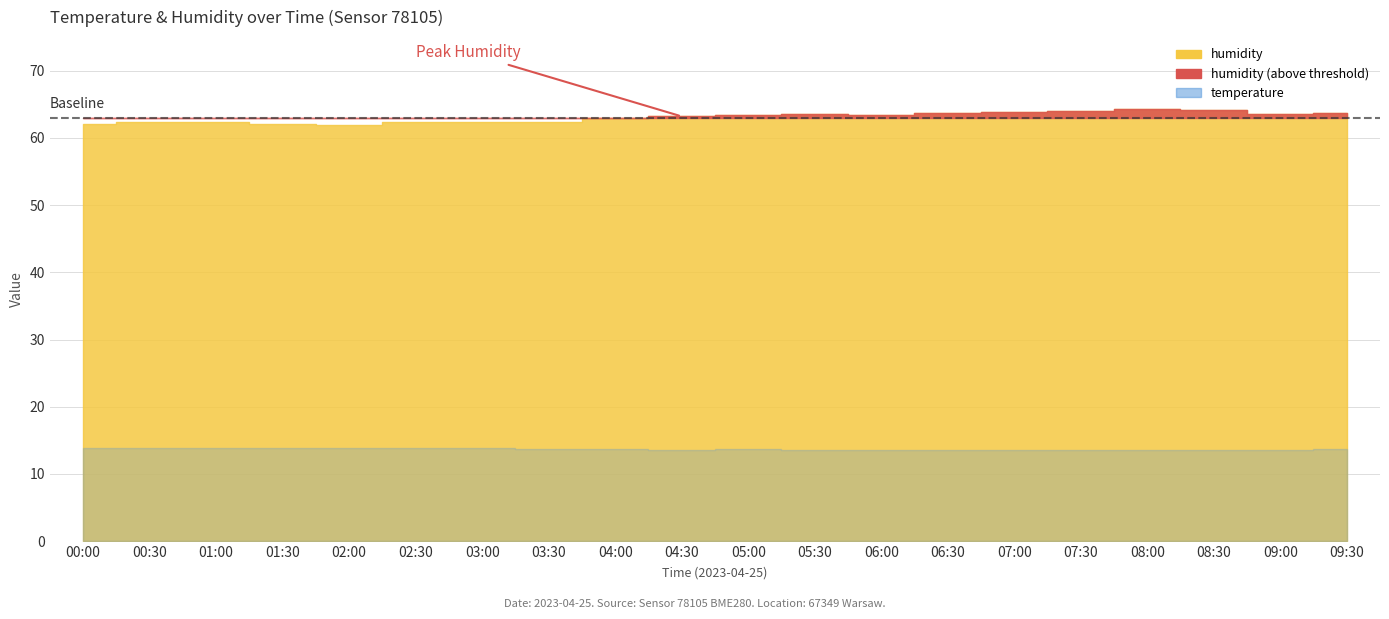

What is the sum of the temperature values at 05:30 and 07:30?

27.2